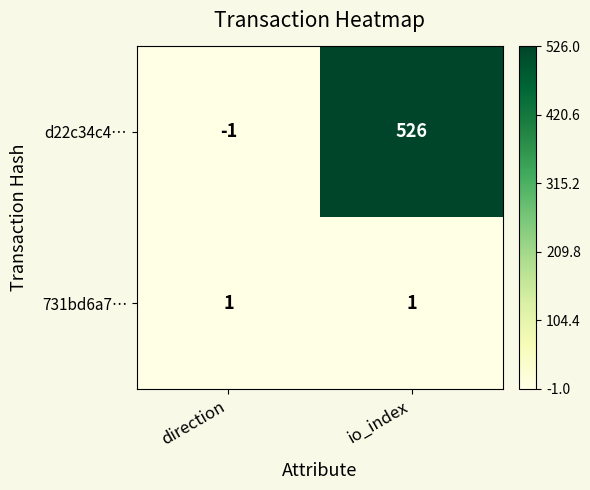

At which category is the sum across all series the highest?

io_index